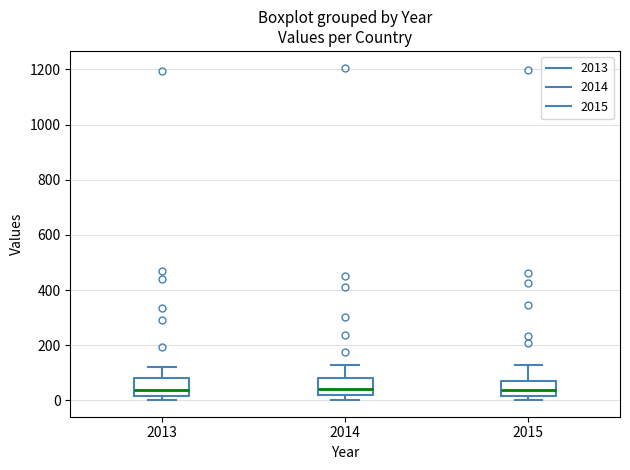

Where does the upper whisker of the box at x = 2014 end on the y-axis? The values are not printed on the chart, so give them approximately, as read against the axis.

120